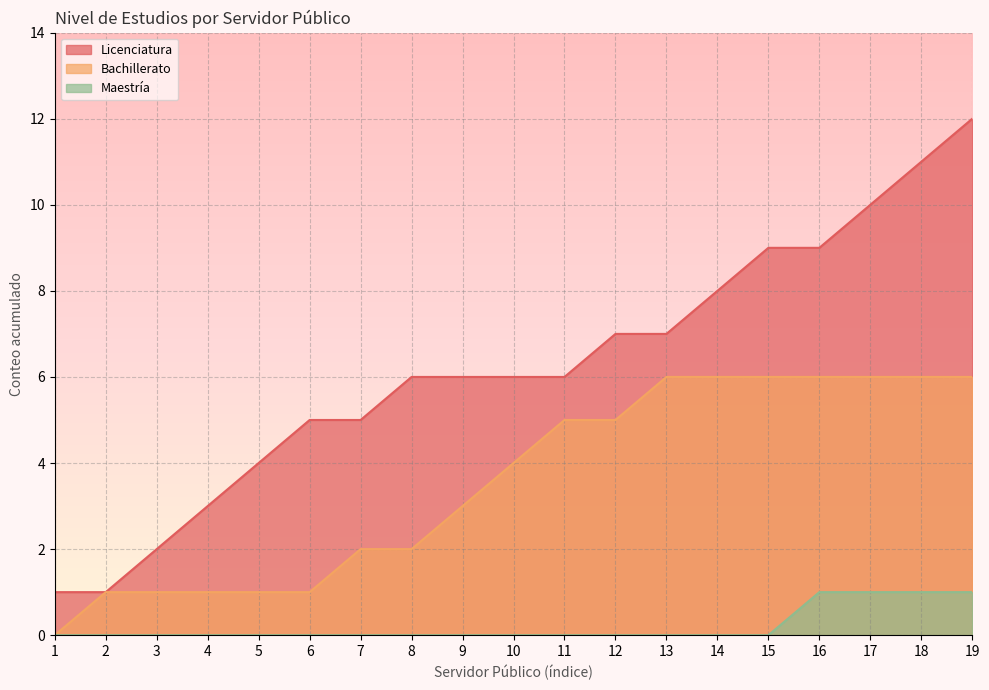

How many data points does each series have?

19